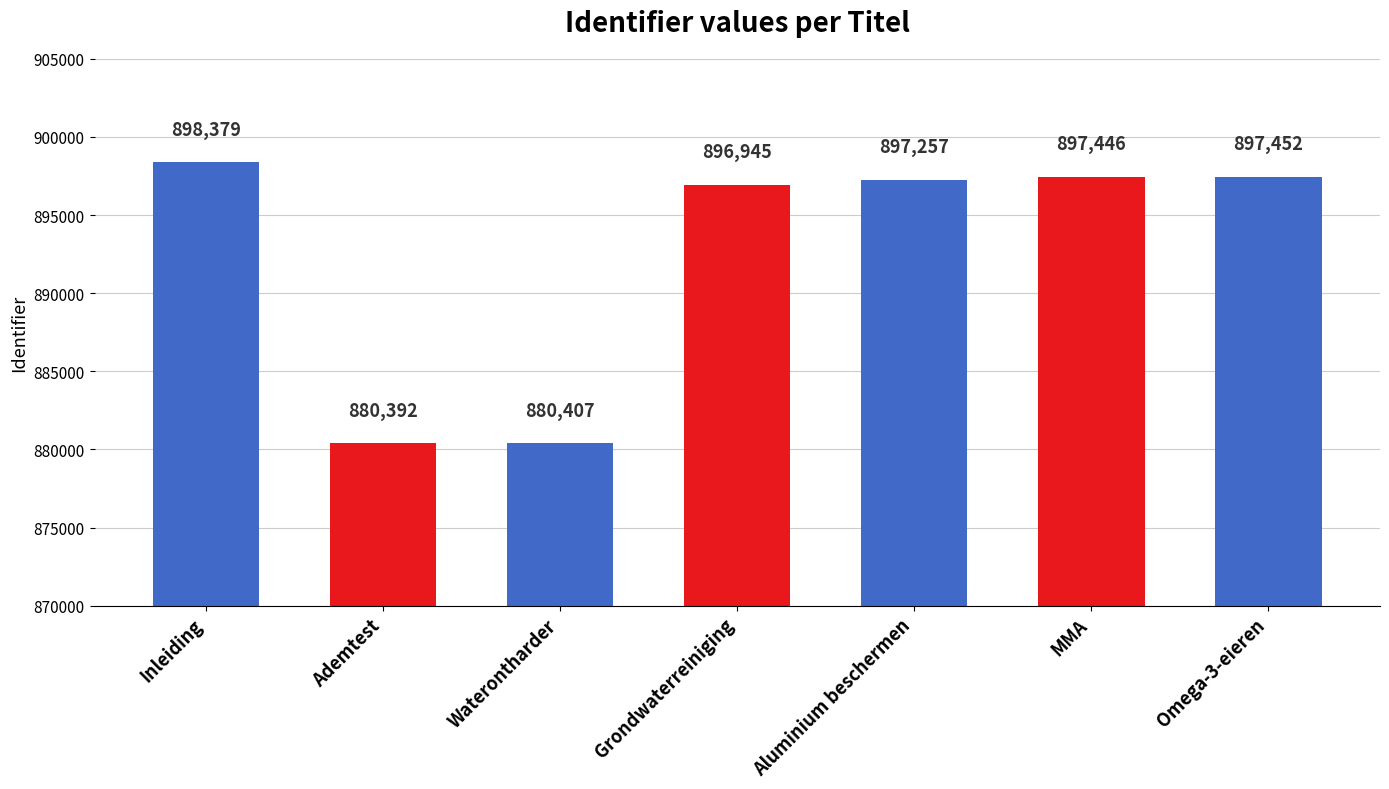

True or false: the data shows 898379 at Inleiding.

True